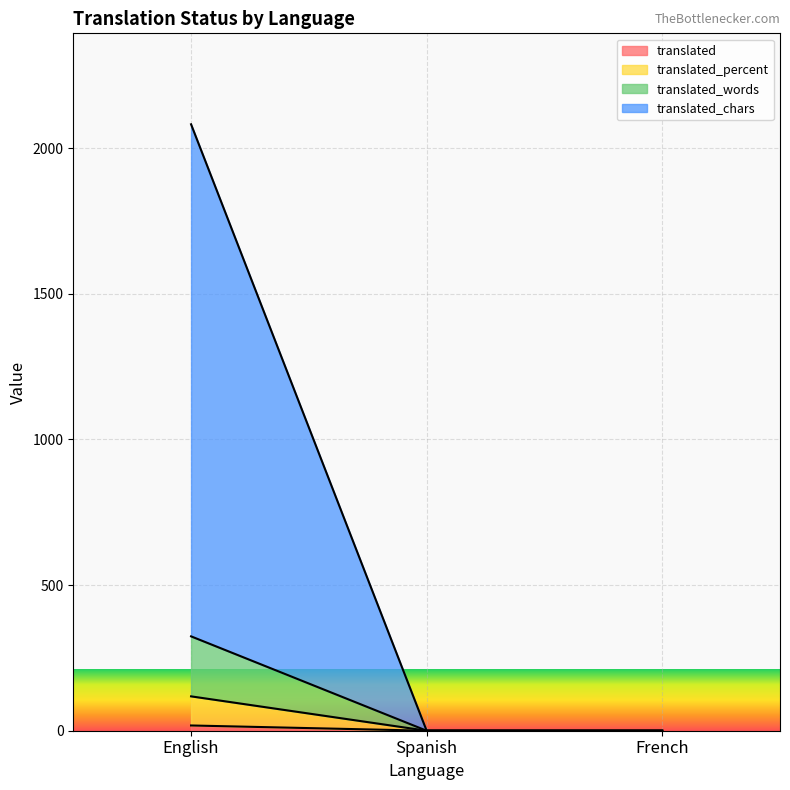

At which category is the sum across all series the highest?

English